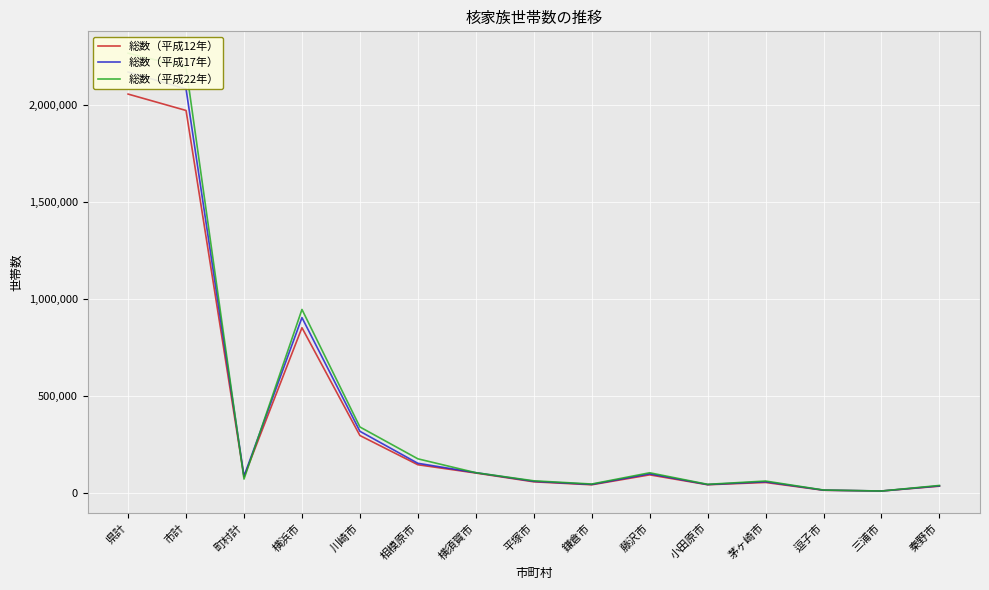

True or false: 総数（平成12年） has a value of 94584 at 藤沢市.

True